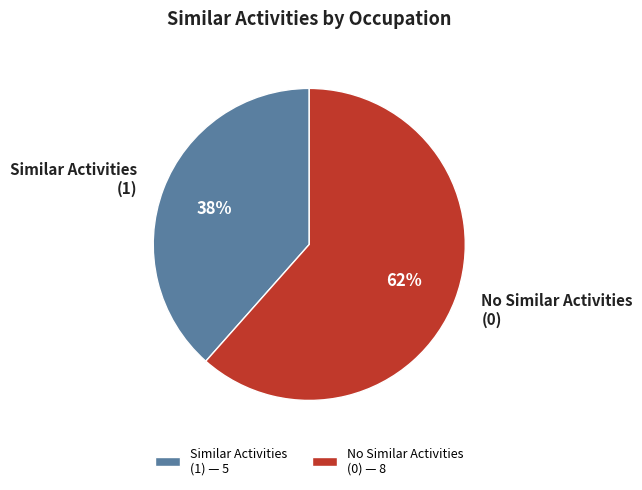

True or false: No Similar Activities (0) accounts for 62% of the total.

True